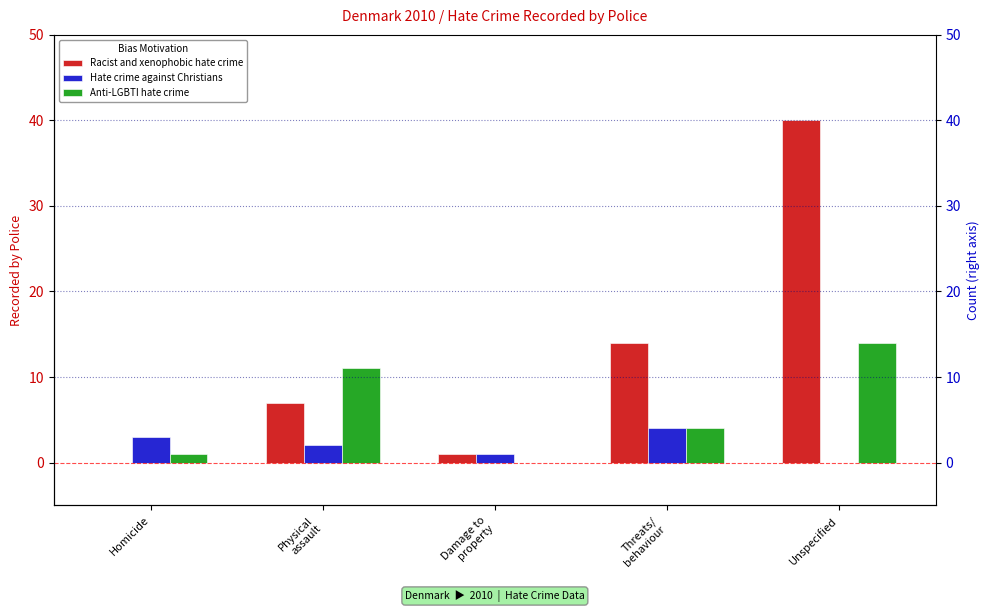

What are all the series names shown in the legend?

Racist and xenophobic hate crime, Hate crime against Christians, Anti-LGBTI hate crime